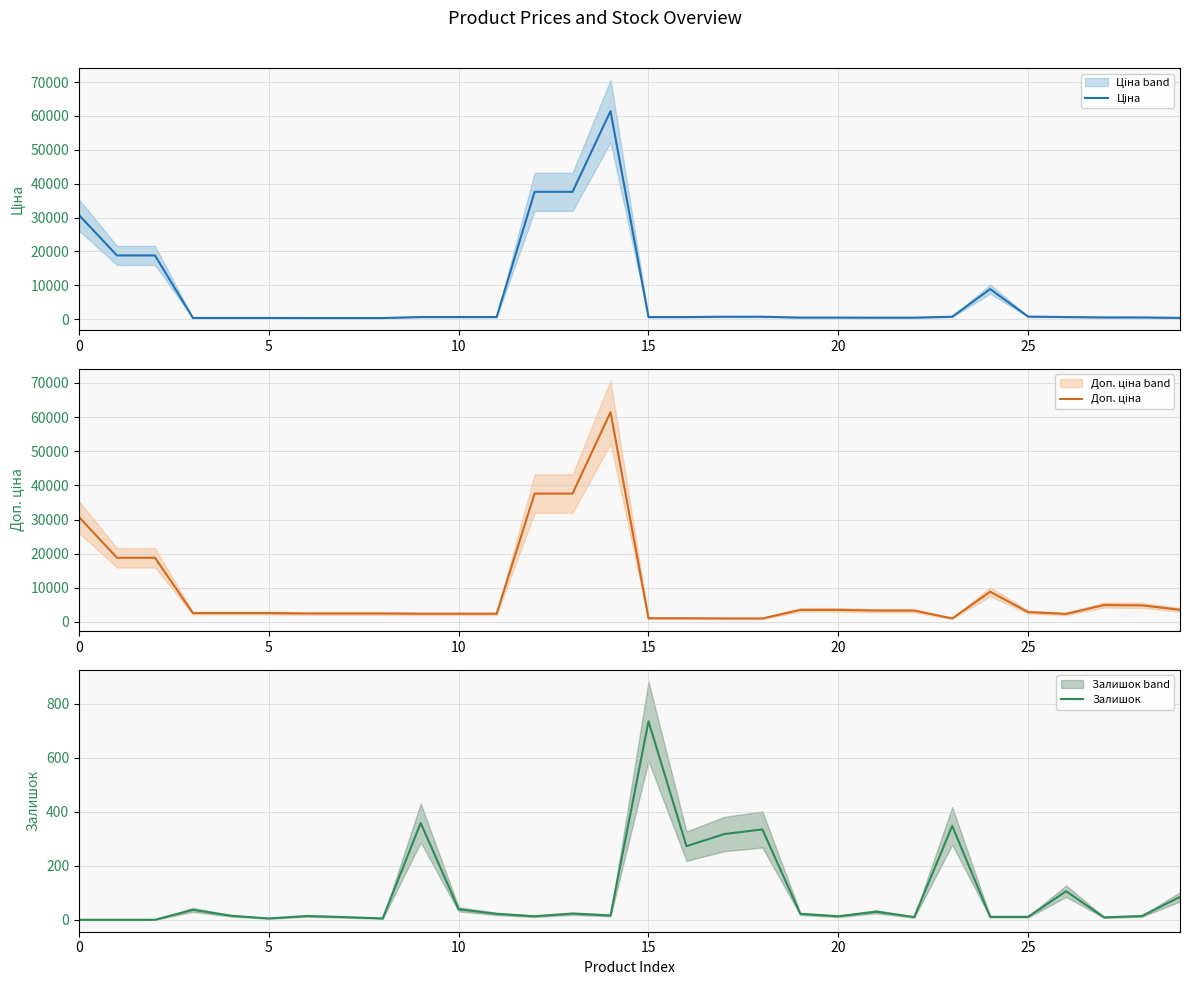

What is the total value across all series at 13?

75210.2